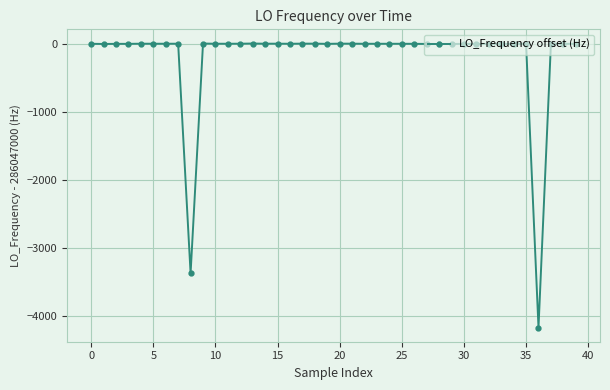

How many data points are above 0?

26